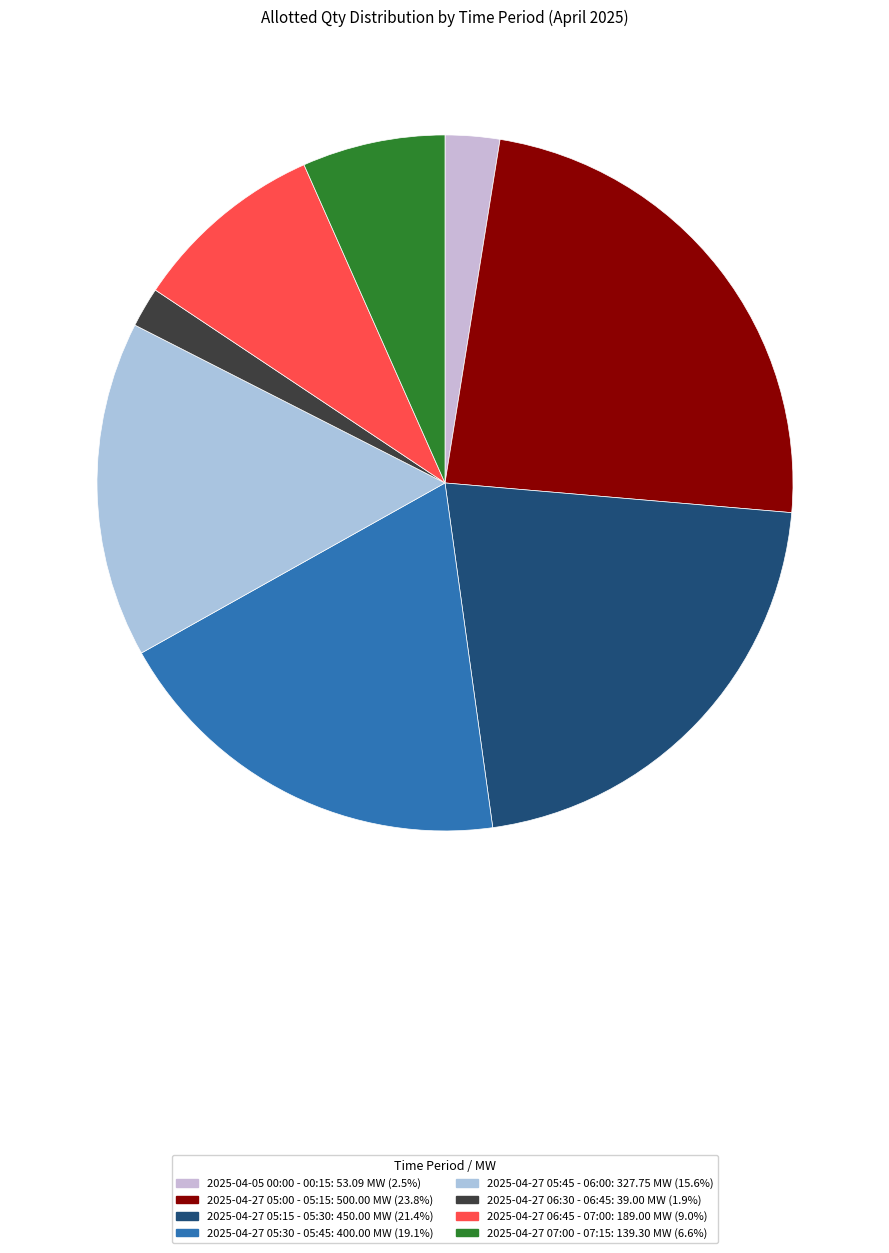

To the nearest percent, what is the combined percentage of 2025-04-27 06:30 - 06:45 and 2025-04-27 05:00 - 05:15?

26%